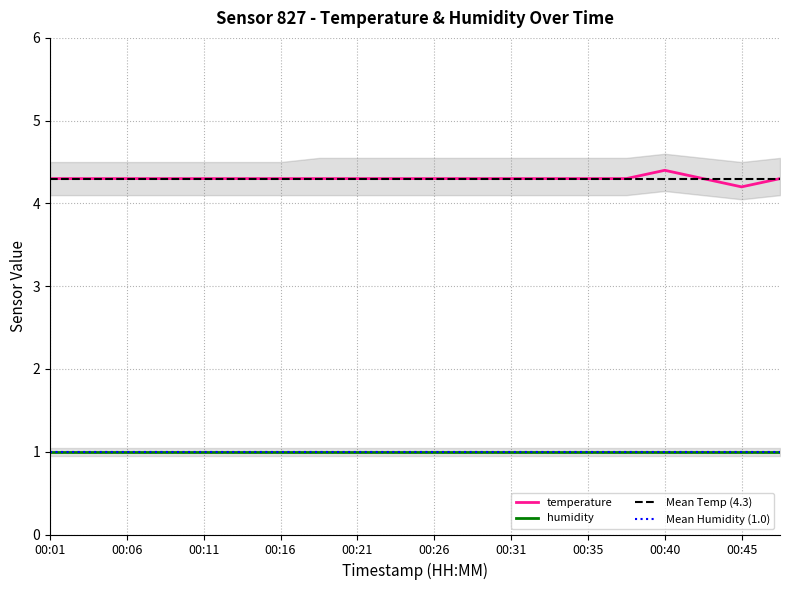

Reading right to left, extract all data points from this chart.

00:48=4.3	00:45=4.2	00:43=4.3	00:40=4.4	00:38=4.3	00:35=4.3	00:33=4.3	00:31=4.3	00:28=4.3	00:26=4.3	00:23=4.3	00:21=4.3	00:18=4.3	00:16=4.3	00:13=4.3	00:11=4.3	00:08=4.3	00:06=4.3	00:03=4.3	00:01=4.3